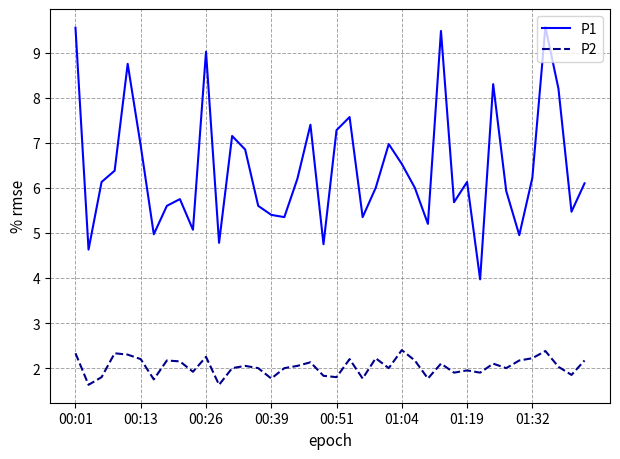

What is the lowest value of the P2 series?

1.6